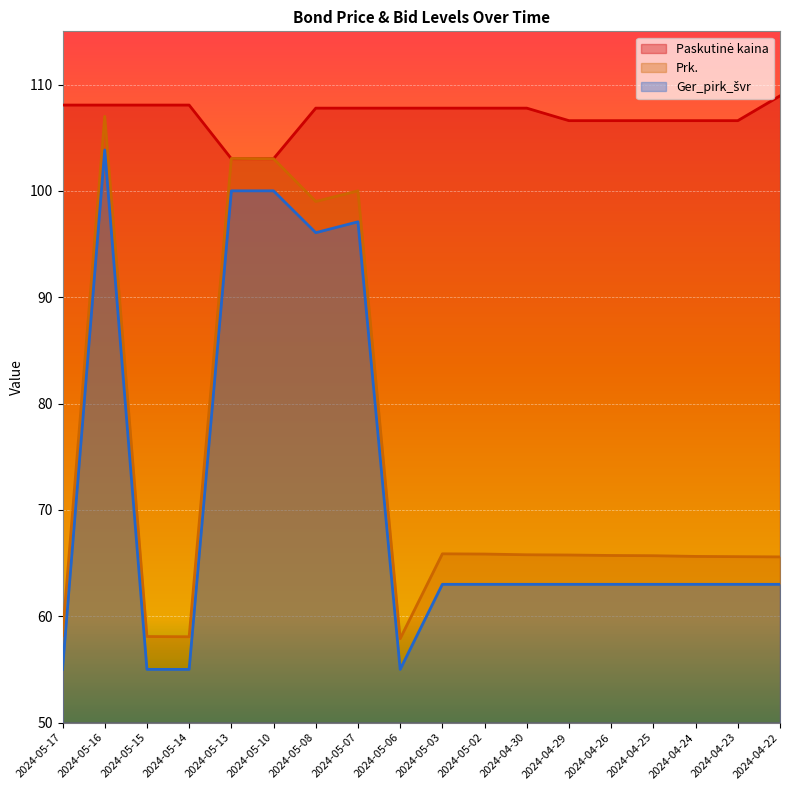

The value of Ger_pirk_švr at 2024-04-30 is 63.0. True or false?

True